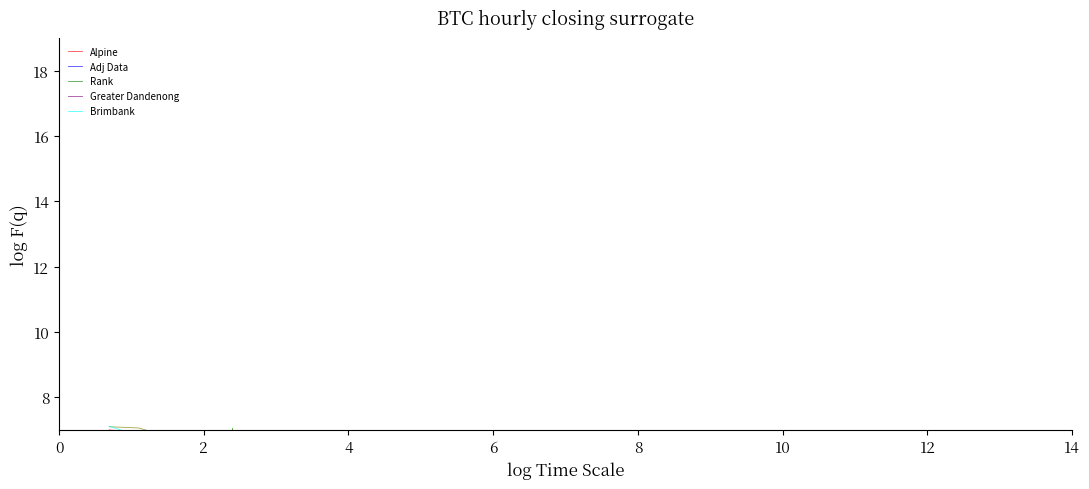

Between 4 and 8, which series saw the biggest shift?

Rank